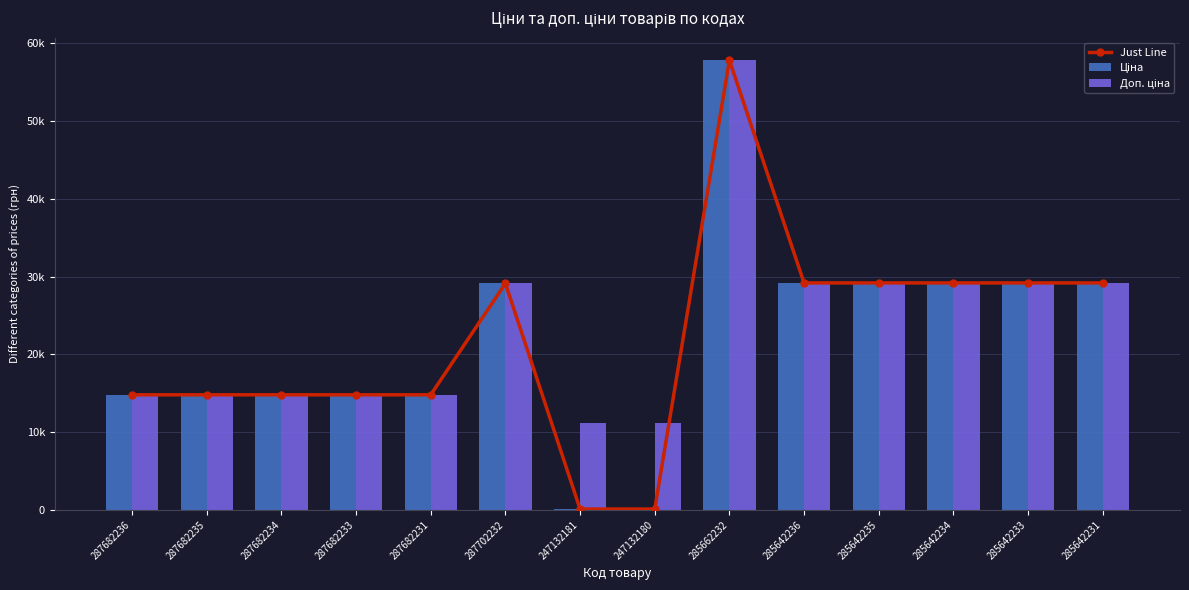

Are the bars grouped side by side (vs. stacked)?

Yes